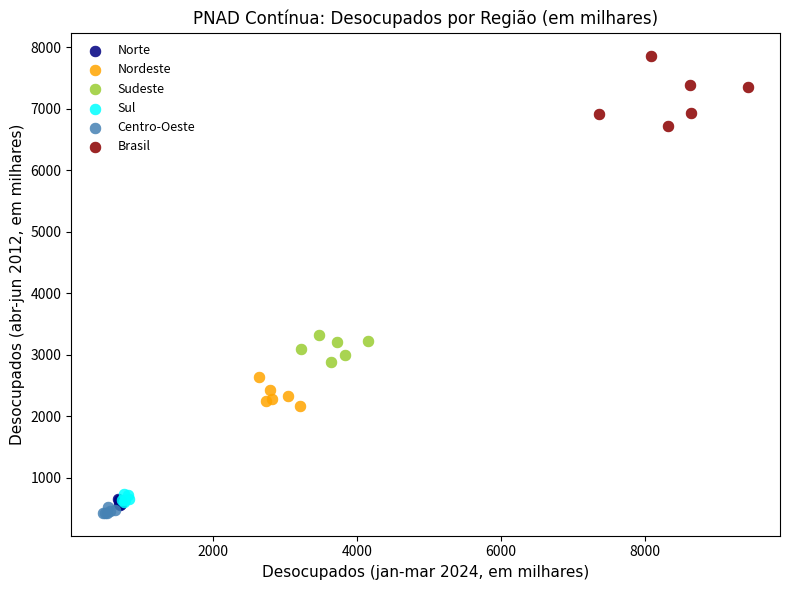

Which series has the widest spread of Y values?

Brasil